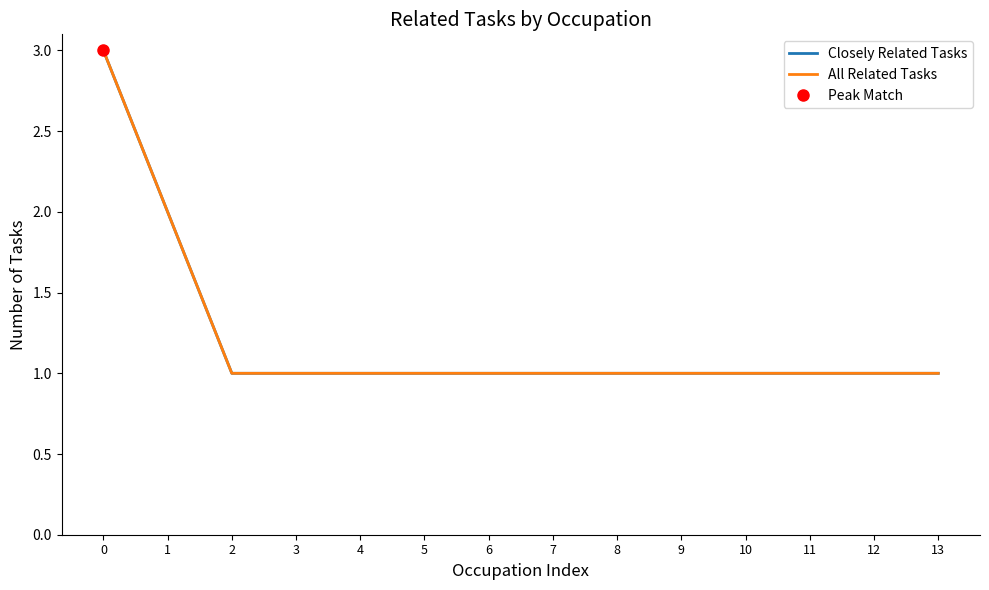

What is the value of the Closely Related Tasks point at the 7th from the left?

1